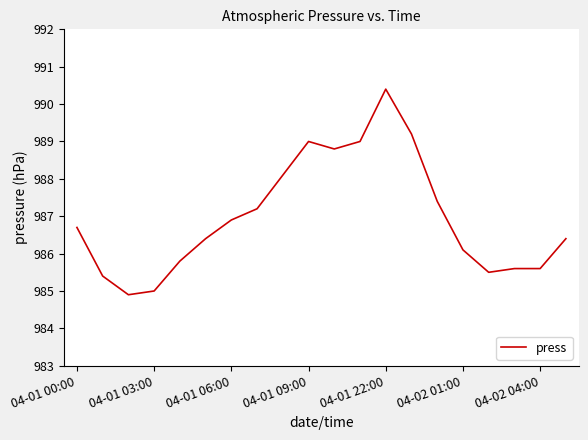

What is the maximum value shown in the chart?

990.4